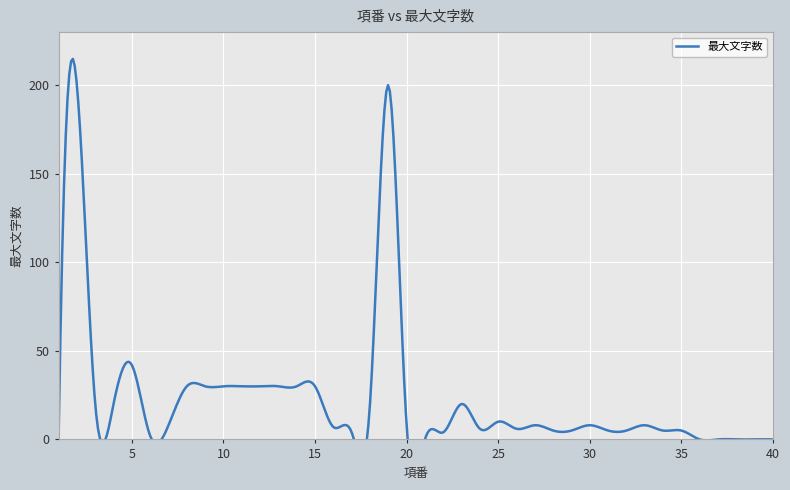

Rank the categories by value from lowest to highest.

1, 21, 36, 37, 38, 39, 40, 6, 17, 22, 28, 29, 31, 32, 34, 35, 24, 26, 16, 7, 20, 27, 30, 33, 25, 3, 4, 18, 23, 8, 9, 10, 11, 12, 13, 14, 15, 5, 2, 19